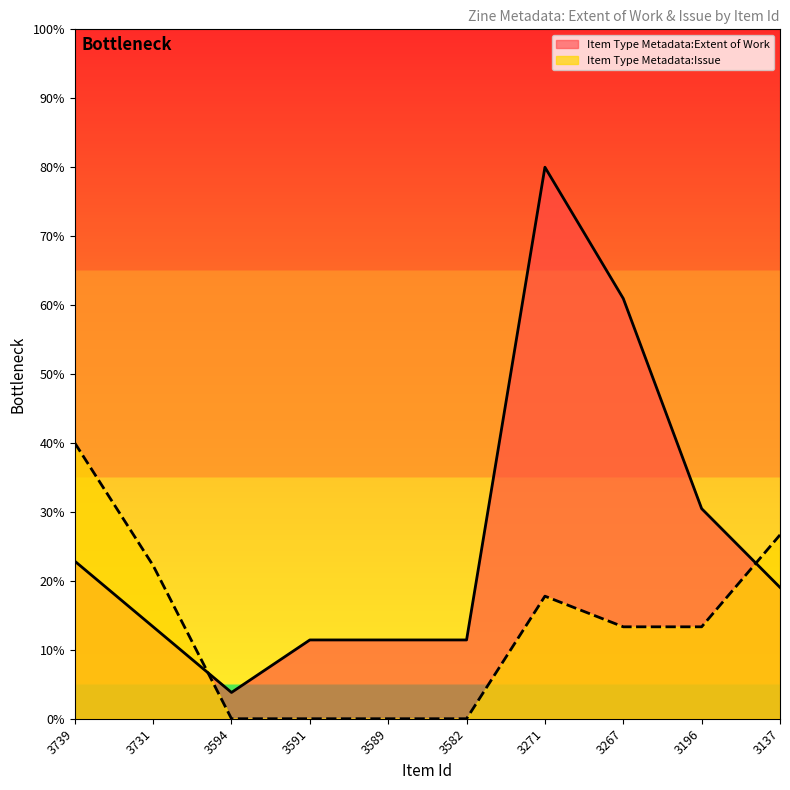

How many values in Item Type Metadata:Issue are above zero?

6